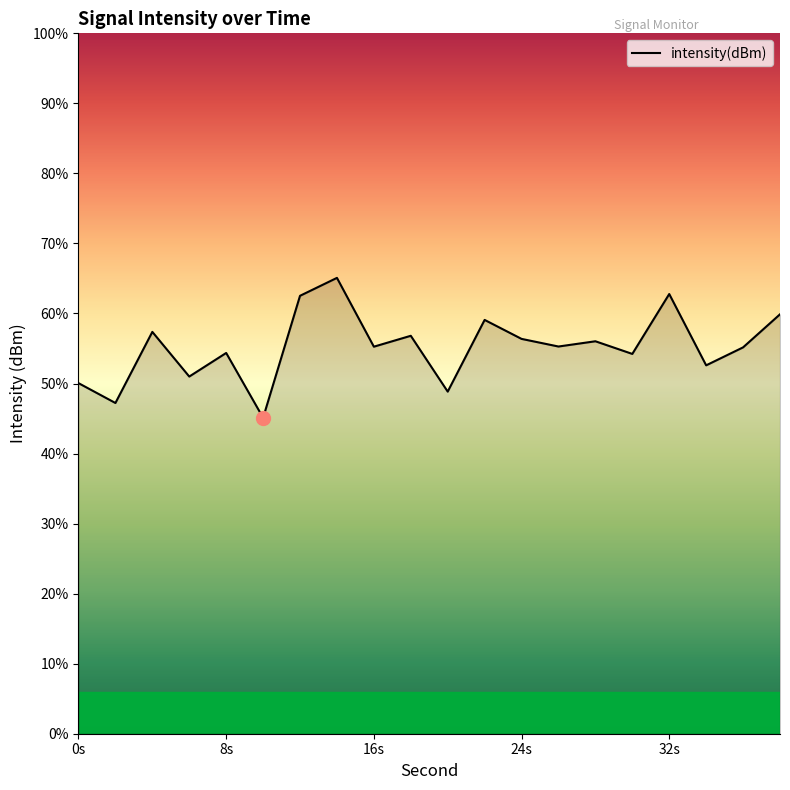

Rank the categories by value from lowest to highest.

10, 2, 20, 0, 6, 34, 30, 8, 36, 16, 26, 28, 24, 18, 4, 22, 38, 12, 32, 14